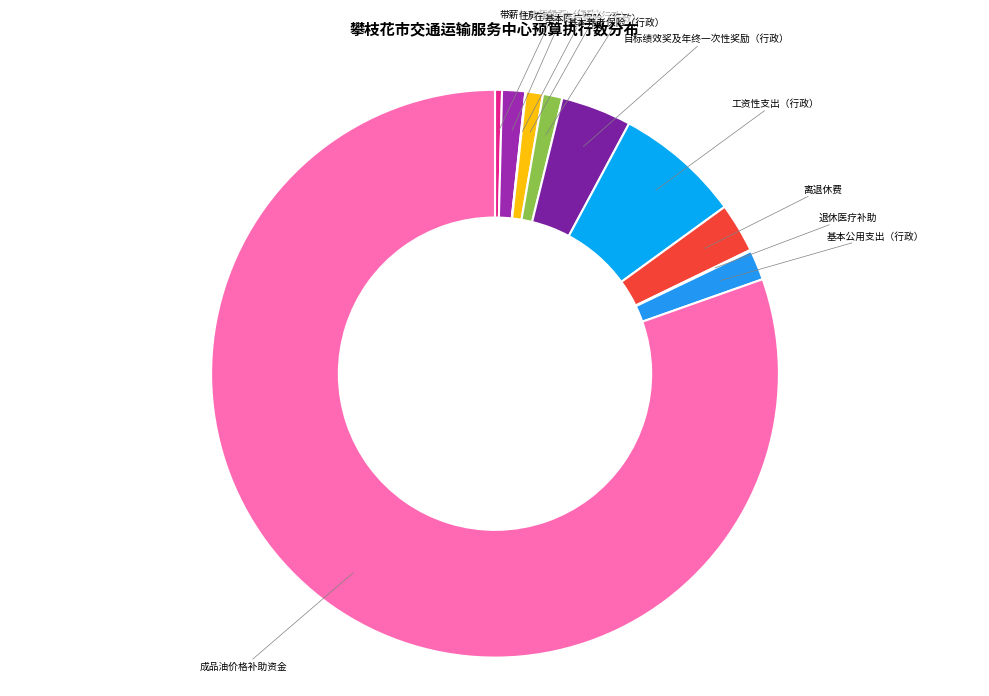

Which slice represents more than half of the pie?

成品油价格补助资金